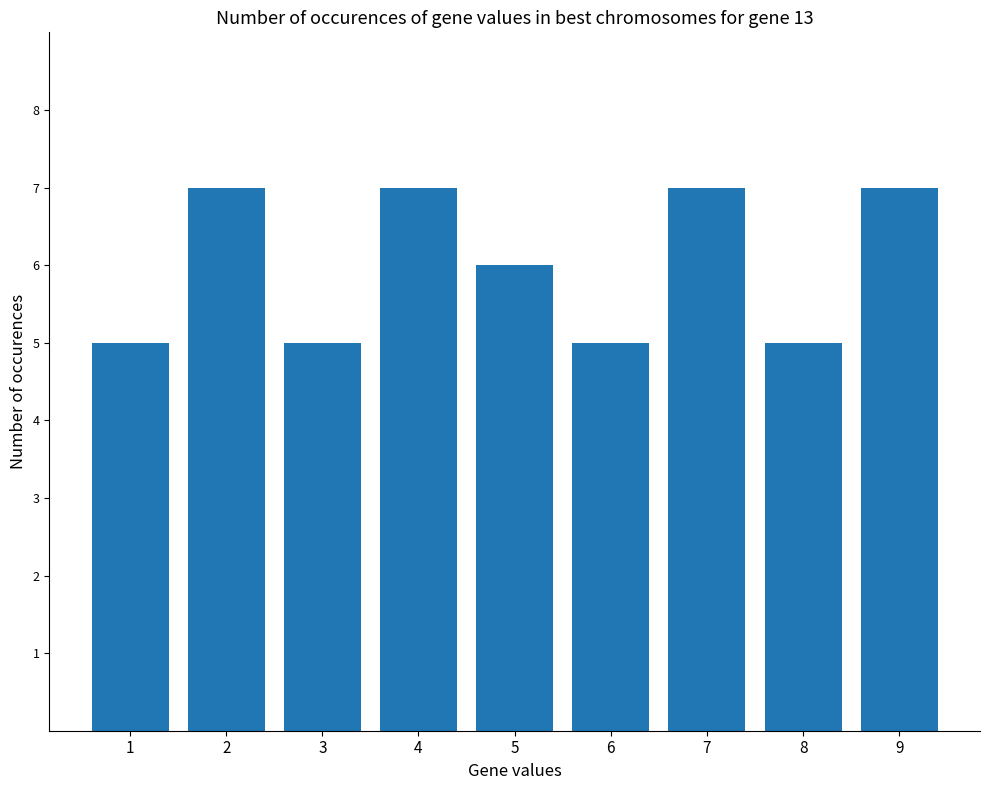

What is the value of the 8th bar from the left?

5